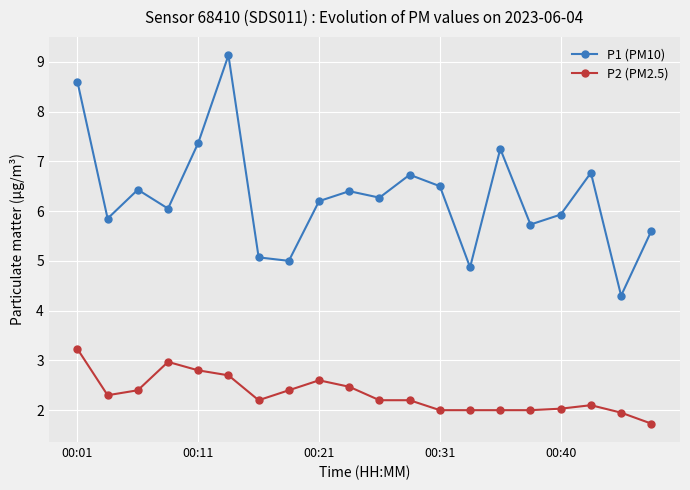

What are all the series names shown in the legend?

P1 (PM10), P2 (PM2.5)